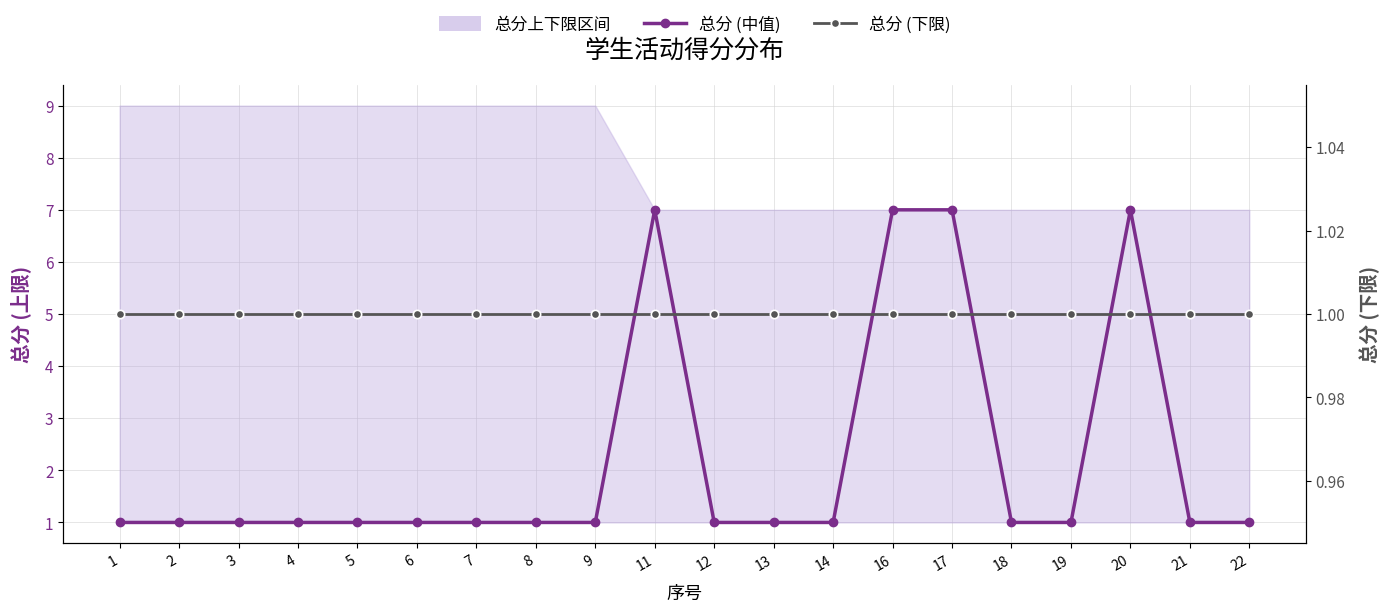

Between 12 and 17, which is larger?

17